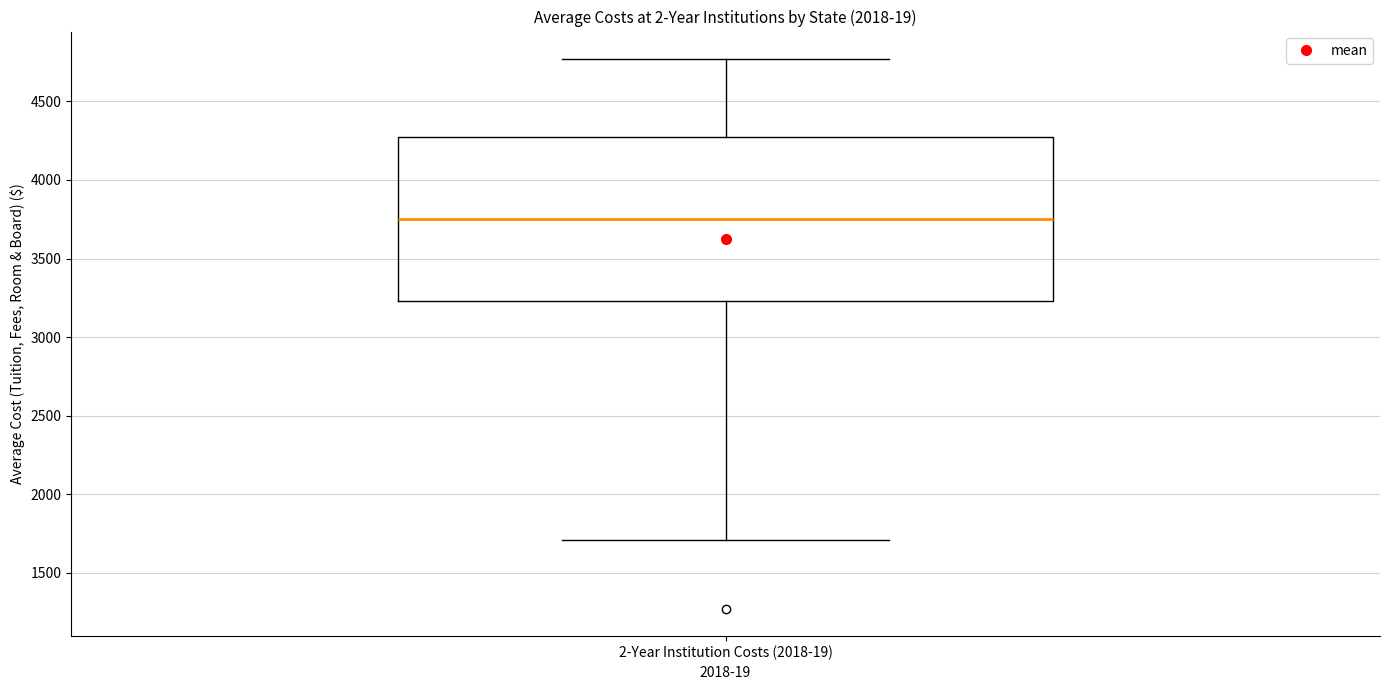

Transcribe this box plot: give where the median line is, the range the box spans, and where the two whiskers end, as read against the y-axis. The values are not printed on the chart, so give them approximately, as read against the axis.

median 3750, box 3250 to 4300, whiskers 1700 to 4750